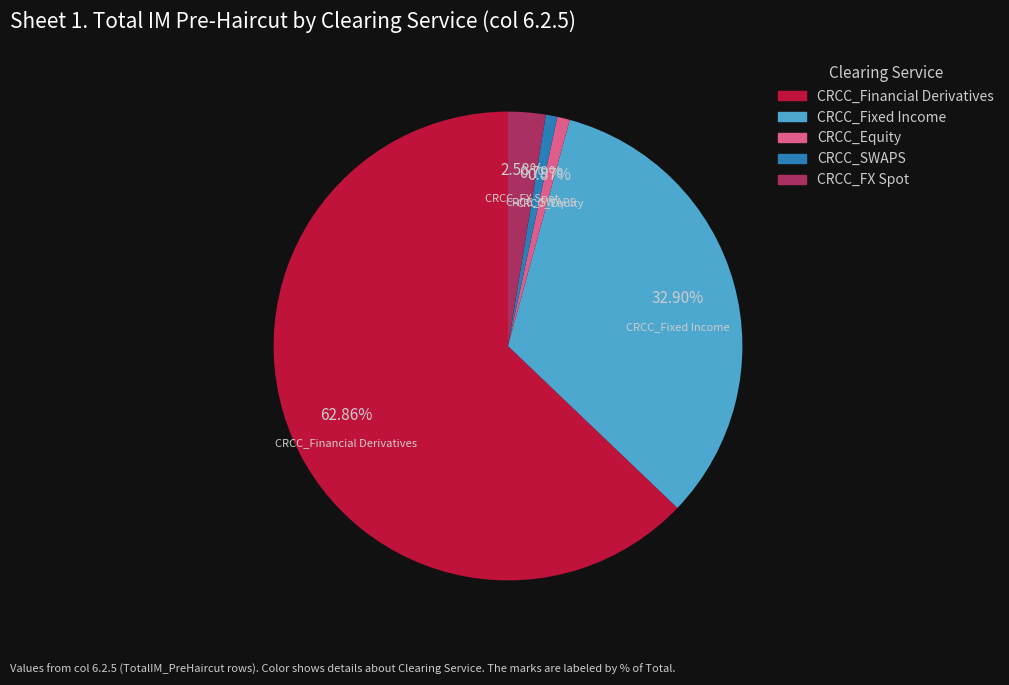

Which category has the biggest portion of the pie?

CRCC_Financial Derivatives